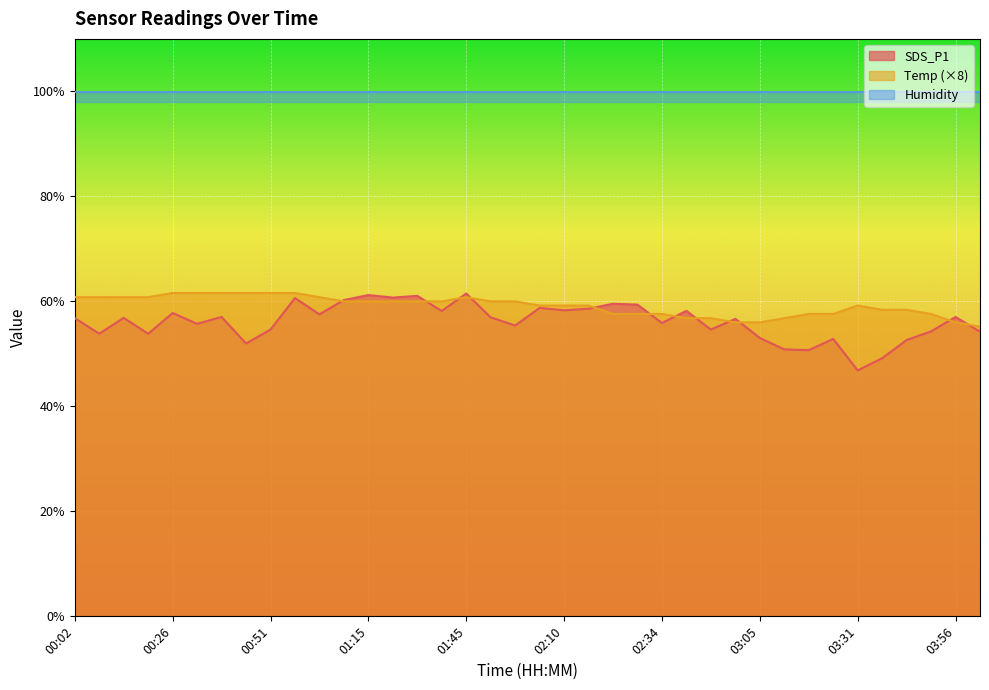

Is it true that Temp equals 55.2 at 04:02?

True